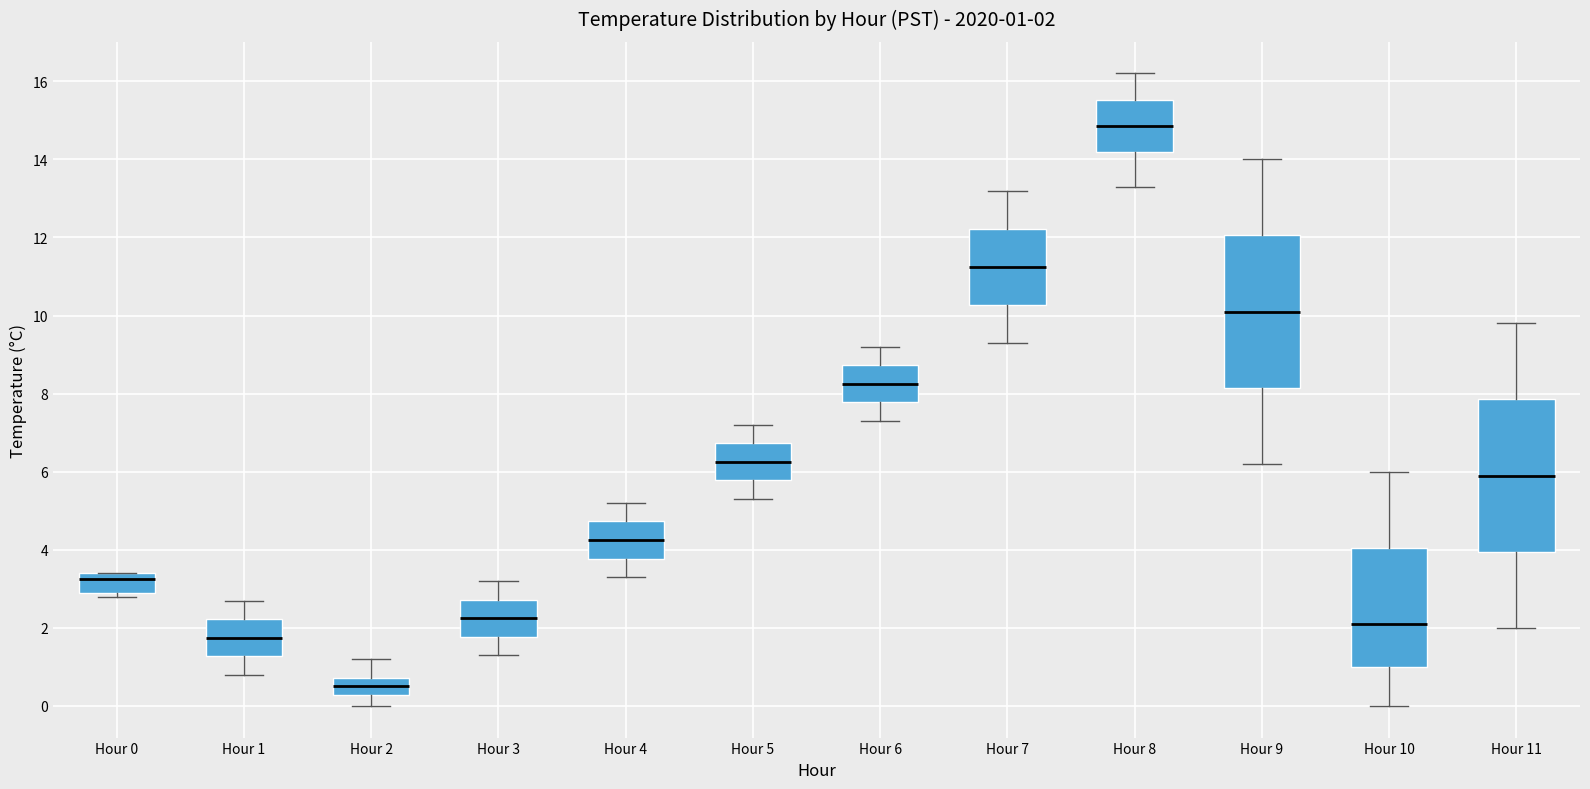

Which box's median line is the lowest?

Hour 2